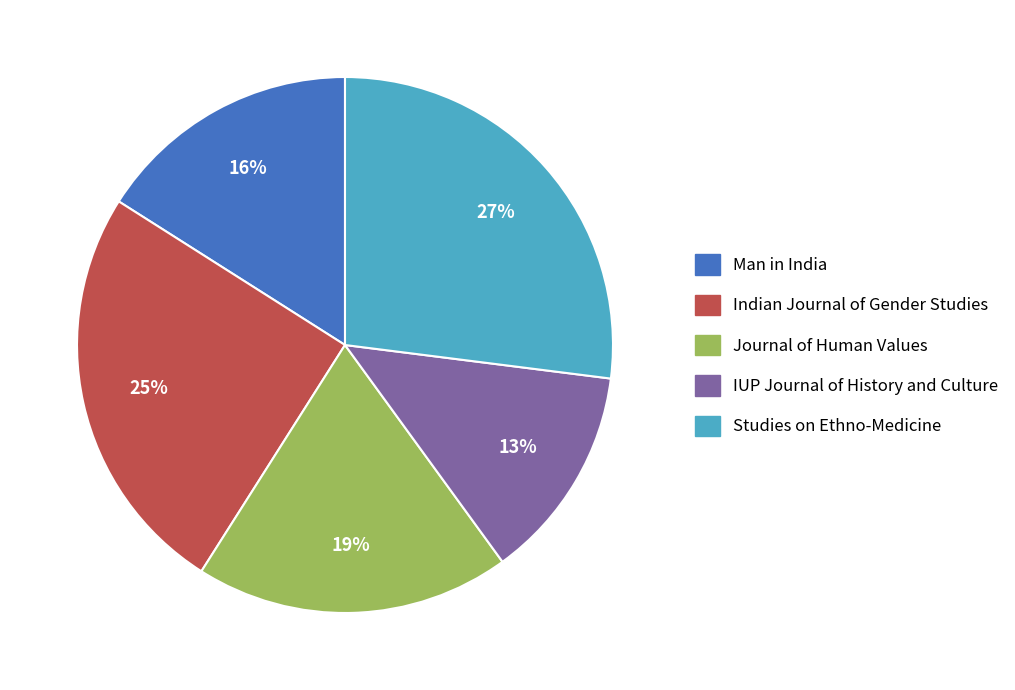

Between Studies on Ethno-Medicine and Journal of Human Values, which is larger?

Studies on Ethno-Medicine